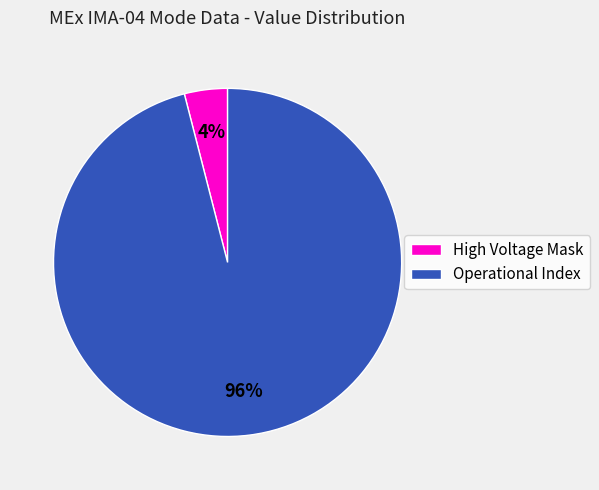

Which has a higher value, Operational Index or High Voltage Mask?

Operational Index